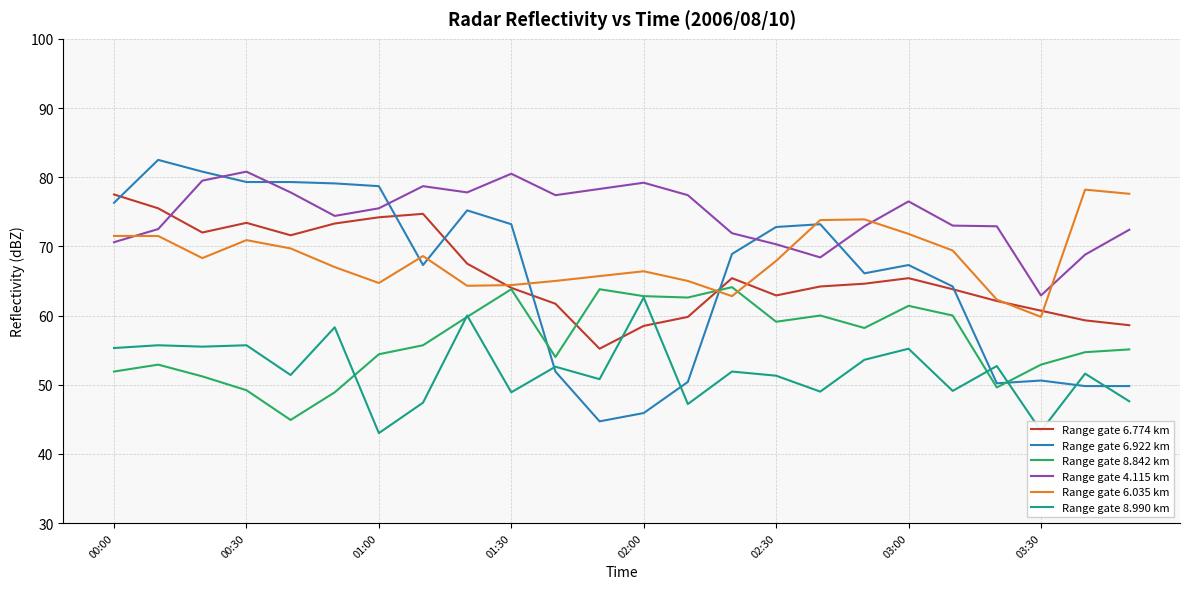

How many intersections are there between Range gate 6.922 km and Range gate 8.990 km?

6